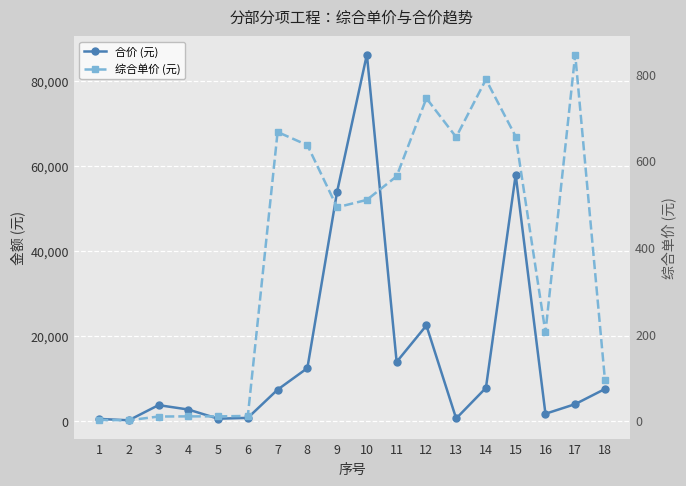

List the labels in order of 合价 (元) value, smallest first.

2, 1, 5, 13, 6, 16, 4, 3, 17, 7, 18, 14, 8, 11, 12, 9, 15, 10